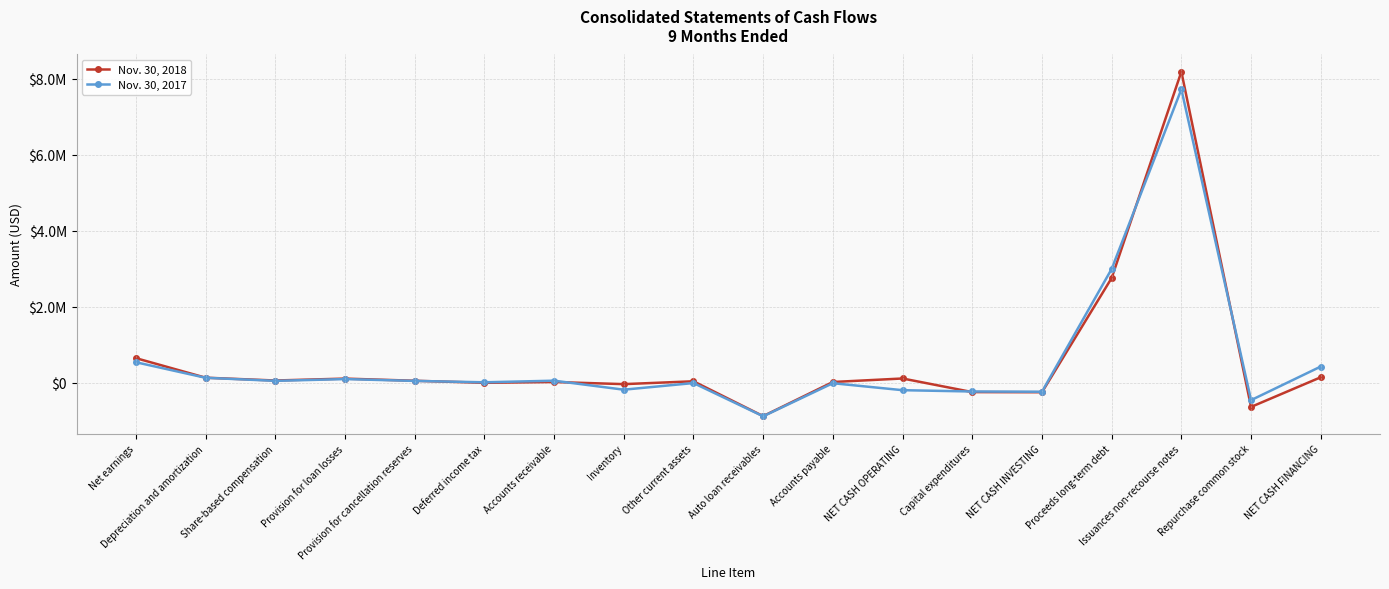

Which series has the largest total across all categories?

Nov. 30, 2018